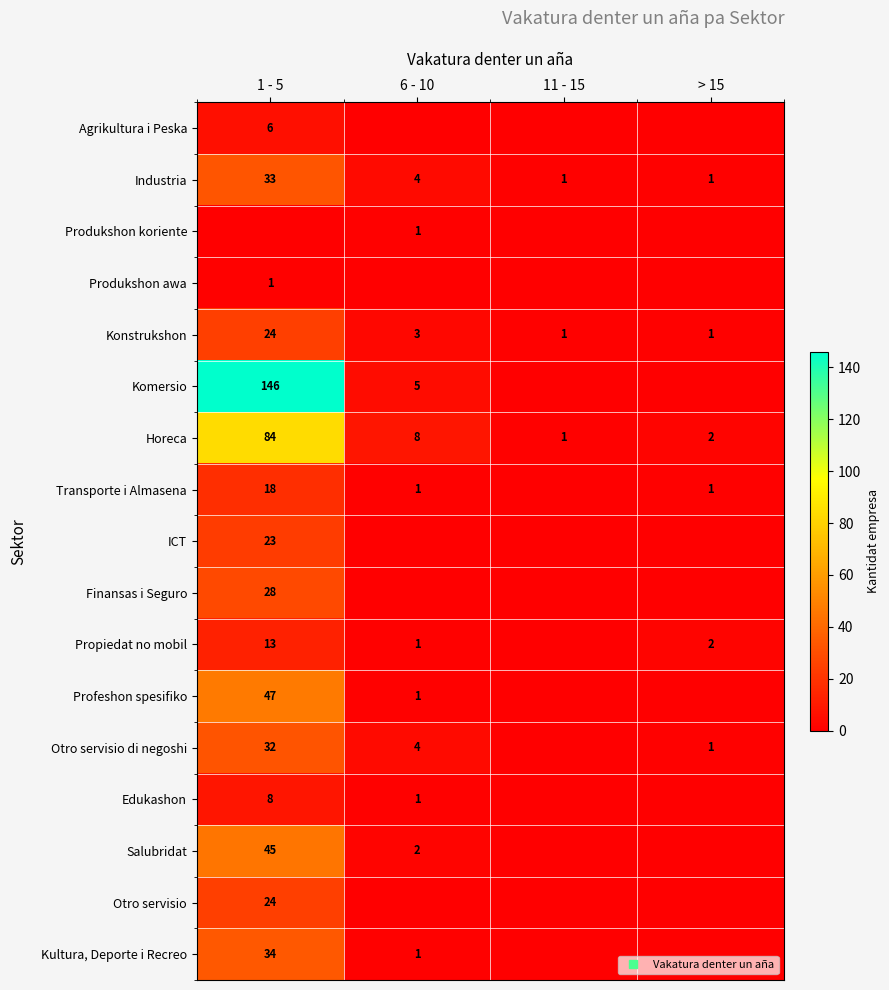

Count the number of categories in the chart.

4